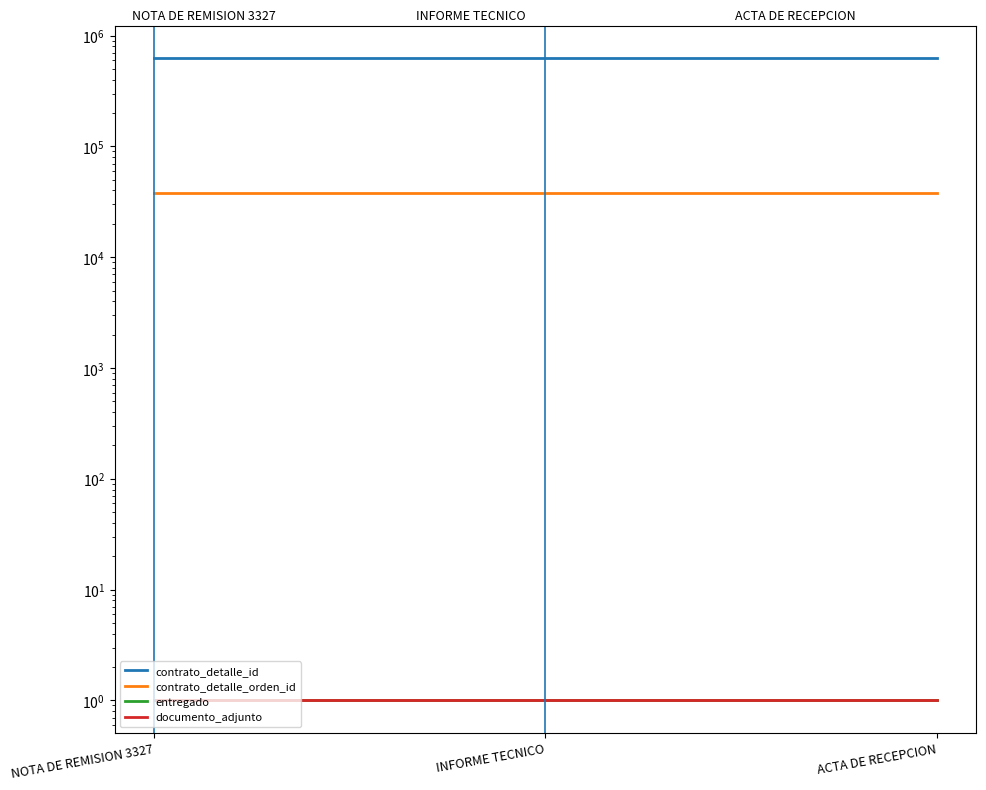

What is the average value of the contrato_detalle_orden_id series?

37806